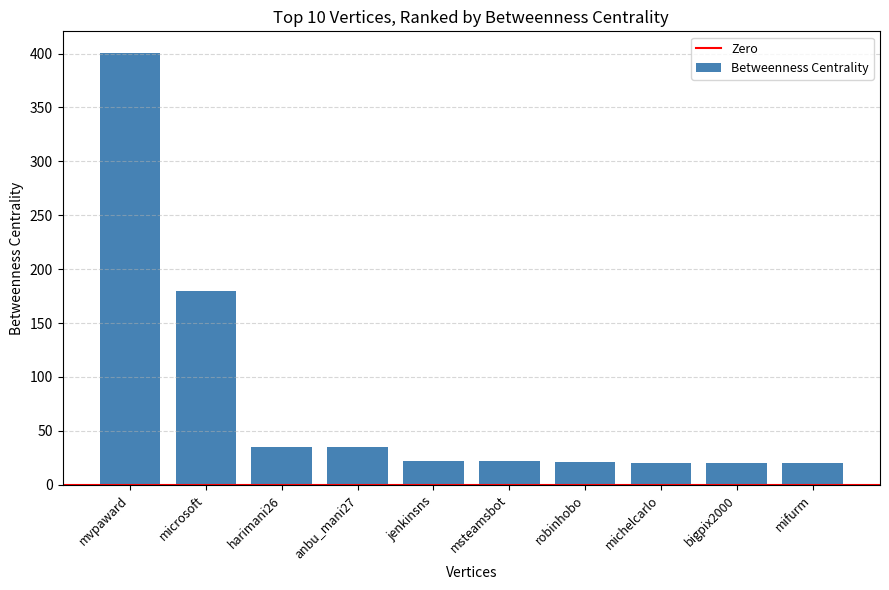

Which label corresponds to the largest value in the chart?

mvpaward